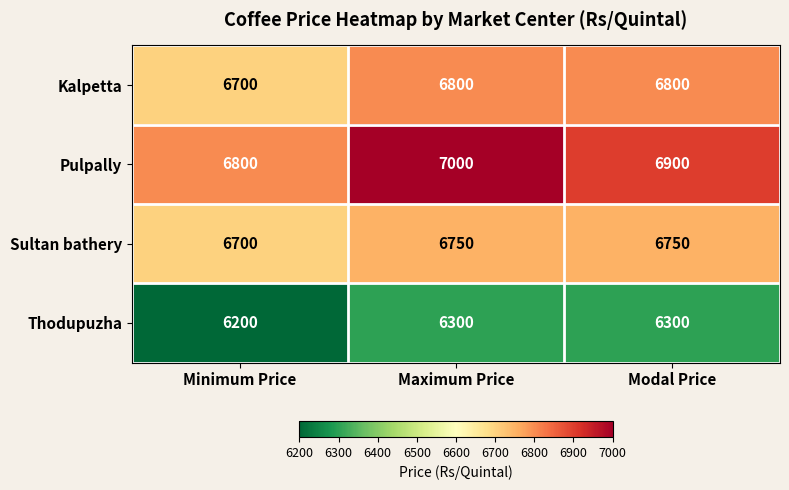

How many categories are shown in the chart?

3